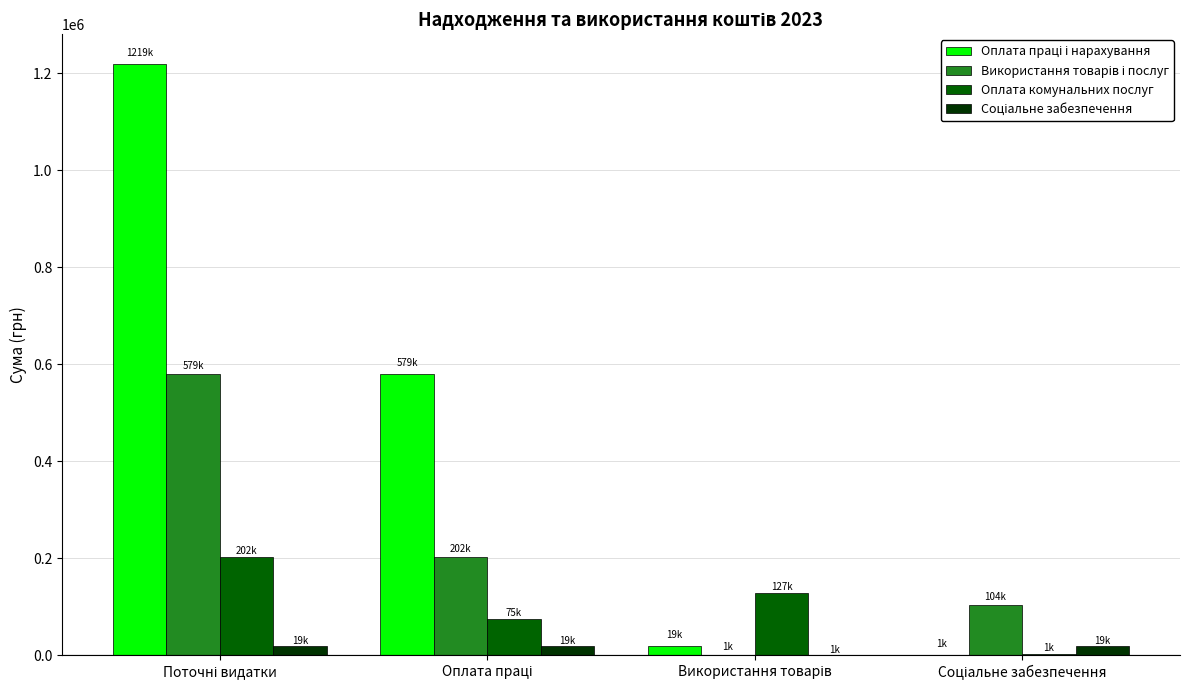

What is the greatest value displayed?

1219106.1